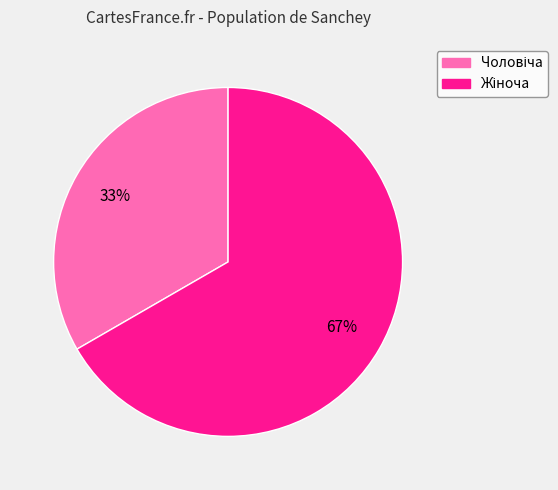

Does any single category account for the majority?

Yes